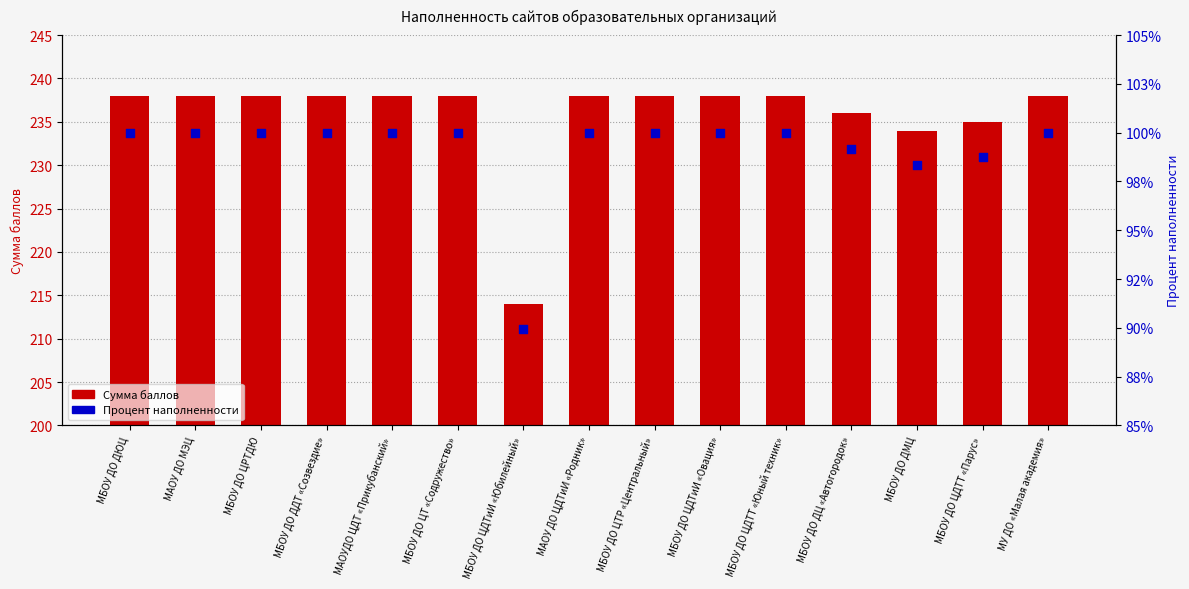

Is the value of Процент наполненности at МБОУ ДО ЦТР «Центральный» greater than the value of Сумма баллов at МАОУДО ЦДТ «Прикубанский»?

No